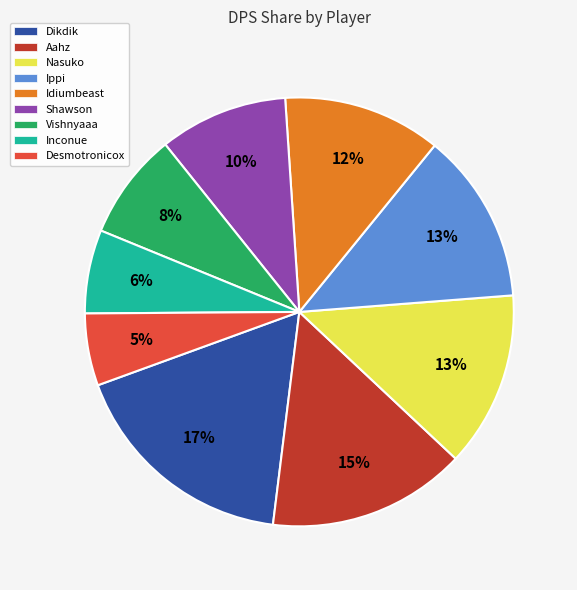

Which slice is the smallest?

Desmotronicox